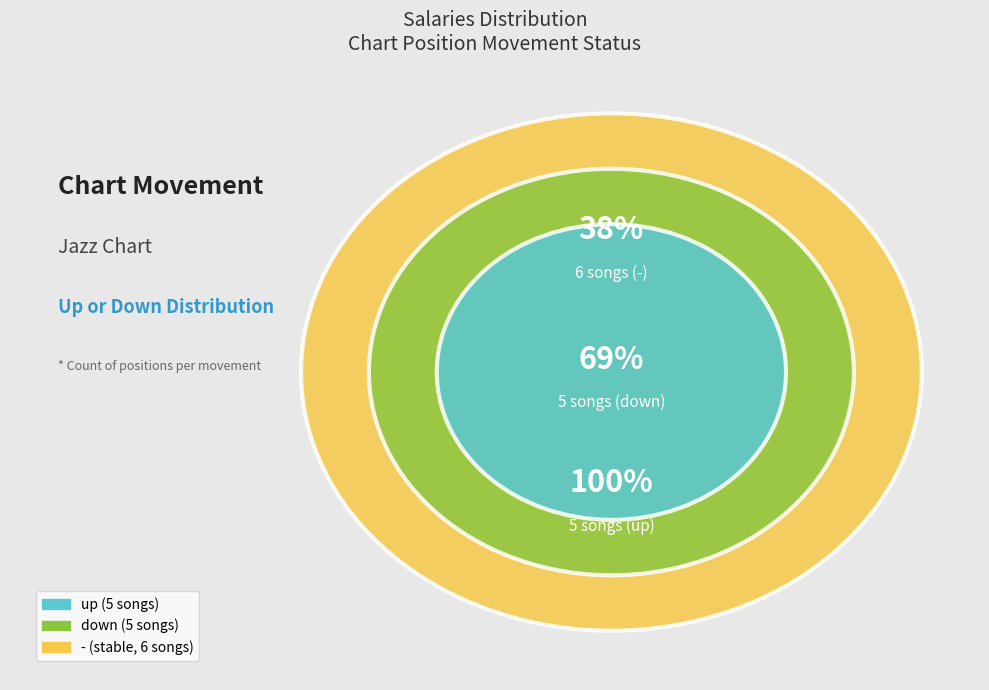

Which category has the biggest portion of the pie?

-